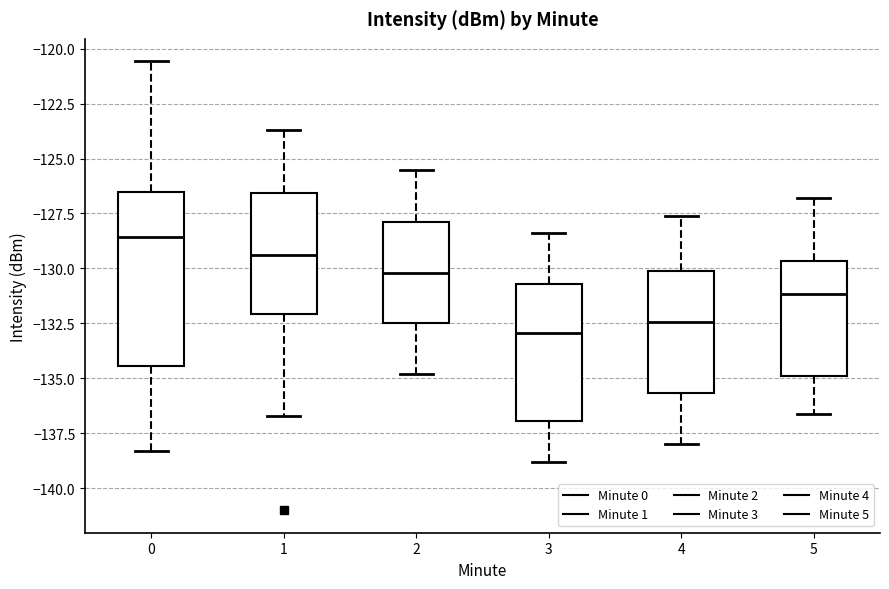

Which box has the lowest median line?

3